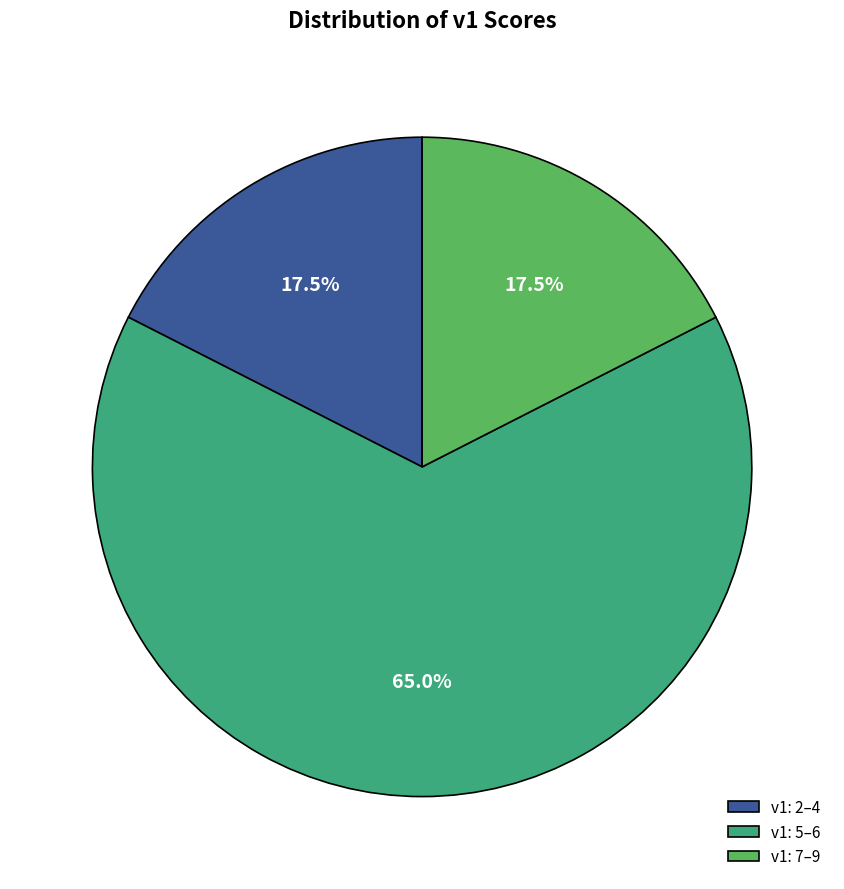

What is the ratio of the value at v1: 5–6 to the value at v1: 7–9?

3.7